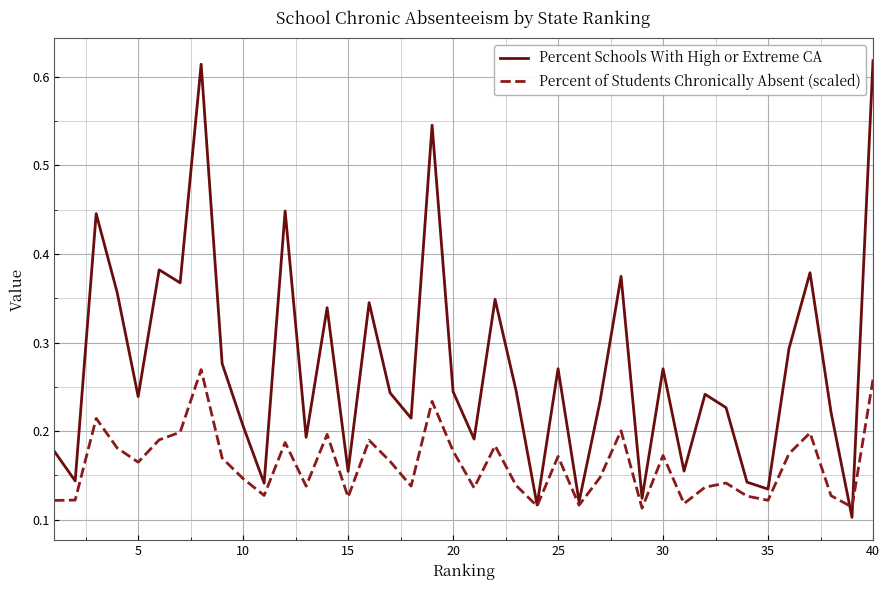

In Percent Schools With High or Extreme CA, how many points are higher than both neighbors (excluding endpoints)?

13